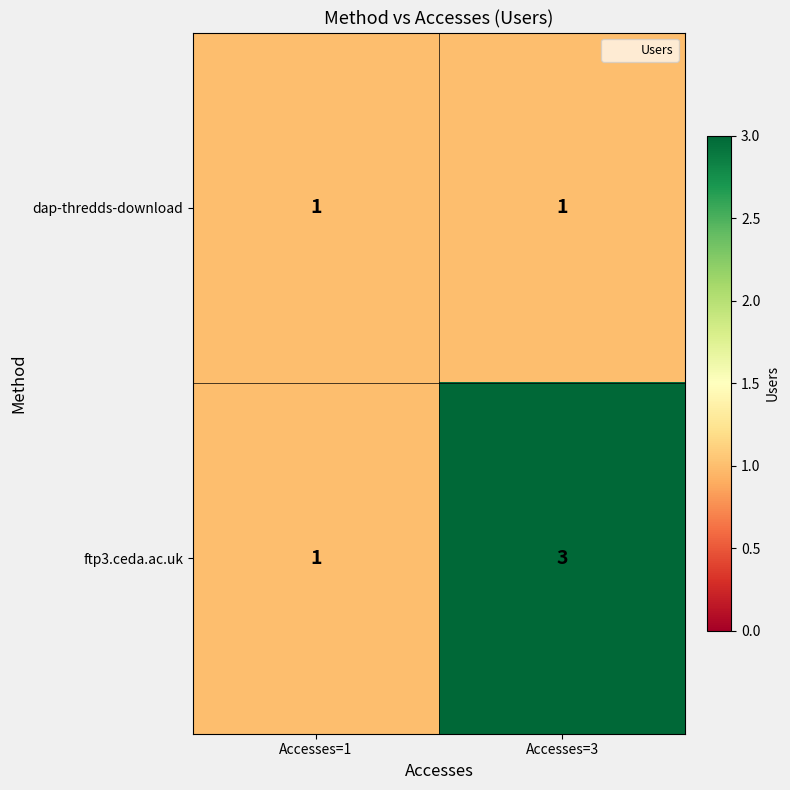

What is the total value across all series at Accesses=3?

4